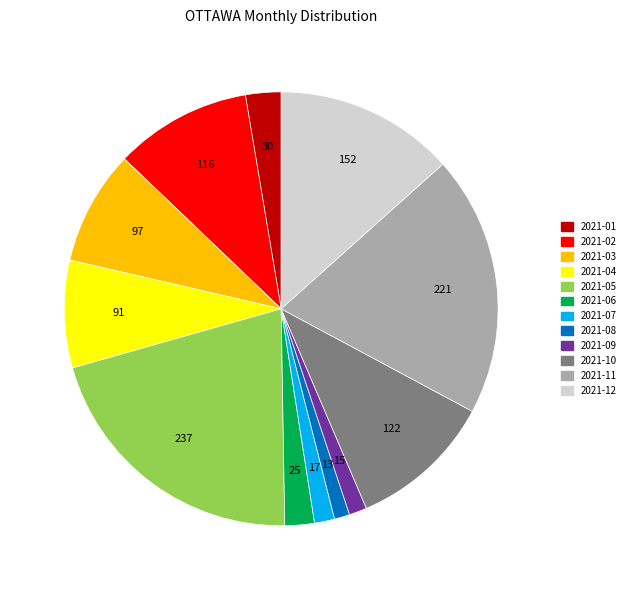

Between 2021-12 and 2021-09, which is larger?

2021-12